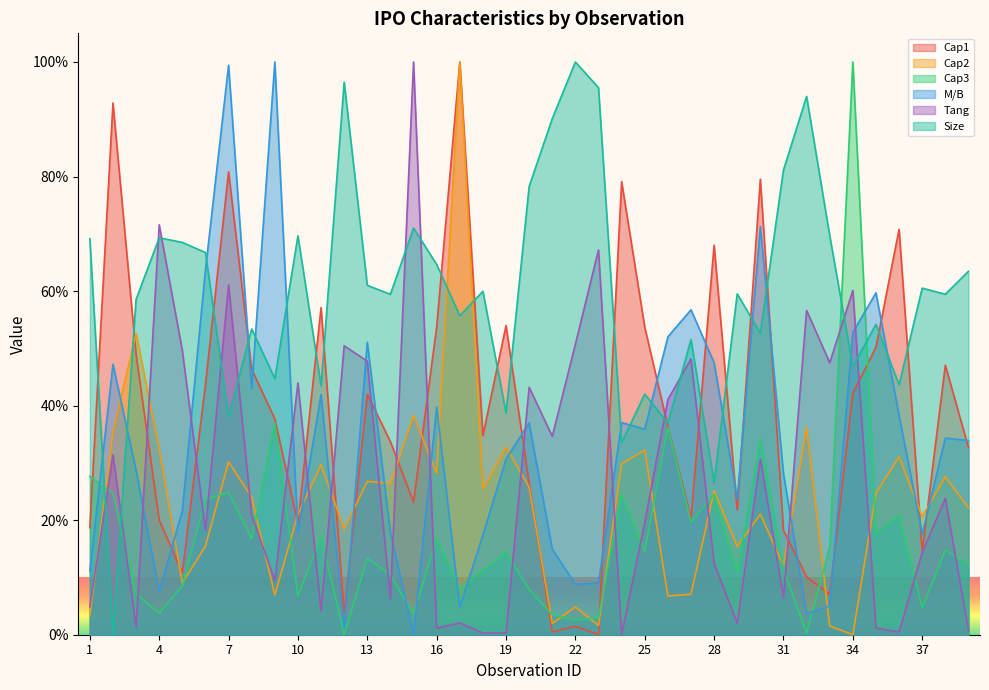

The Cap3 series shows 17.8 at 35. True or false?

True